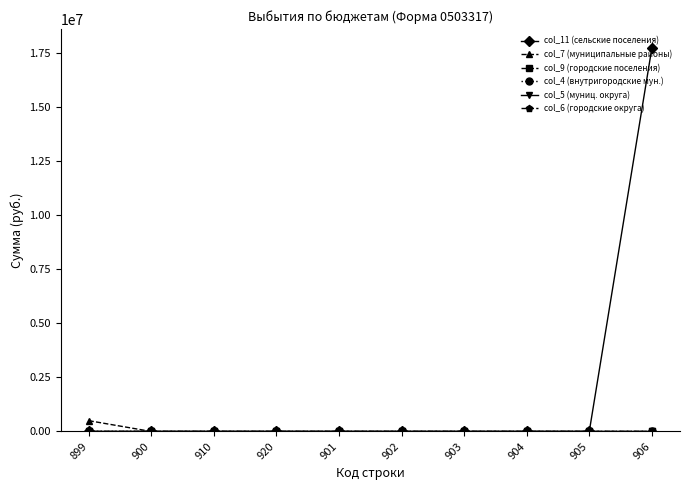

The value of col_11 (сельские поселения) at 901 is -10273230. True or false?

False